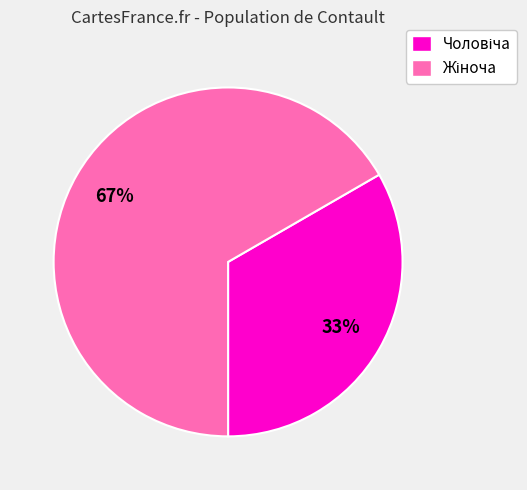

Is there a majority slice in this chart?

Yes